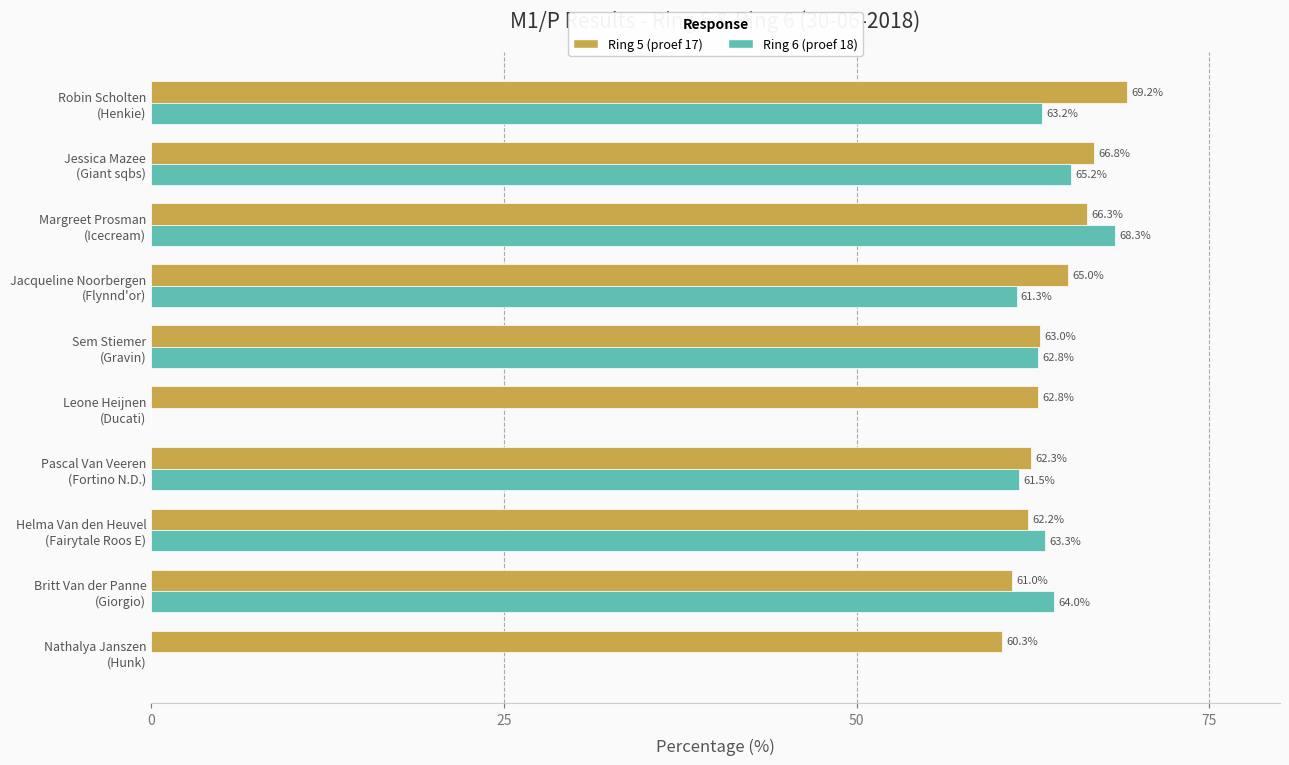

What is the maximum value shown in the chart?

69.2